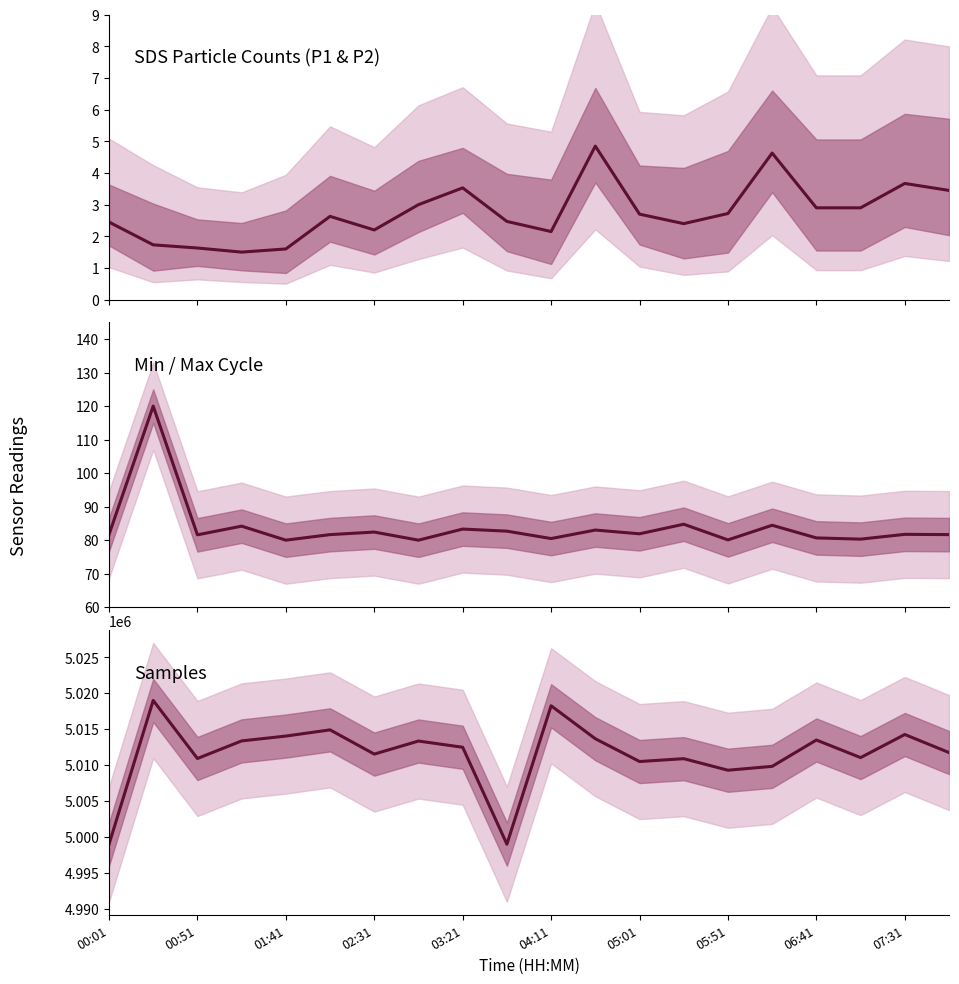

What is the value of the Samples point at the 1st from the left?

4999000.0